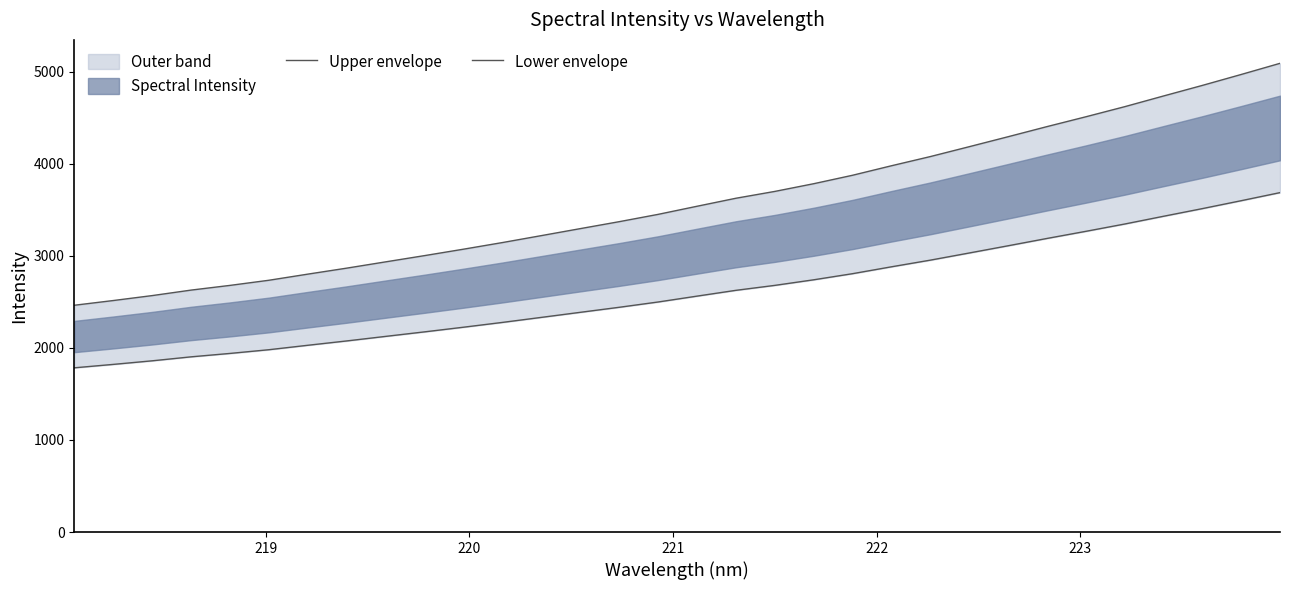

Rank the series by their average value, from lowest to highest.

Lower envelope, Upper envelope